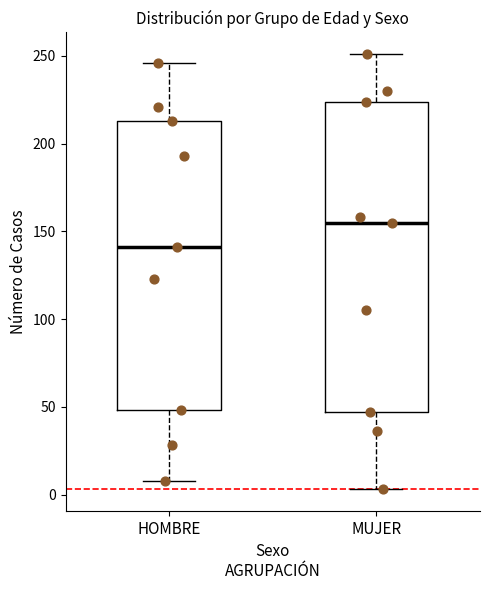

Where does the upper whisker of the box for HOMBRE end on the y-axis? The values are not printed on the chart, so give them approximately, as read against the axis.

245